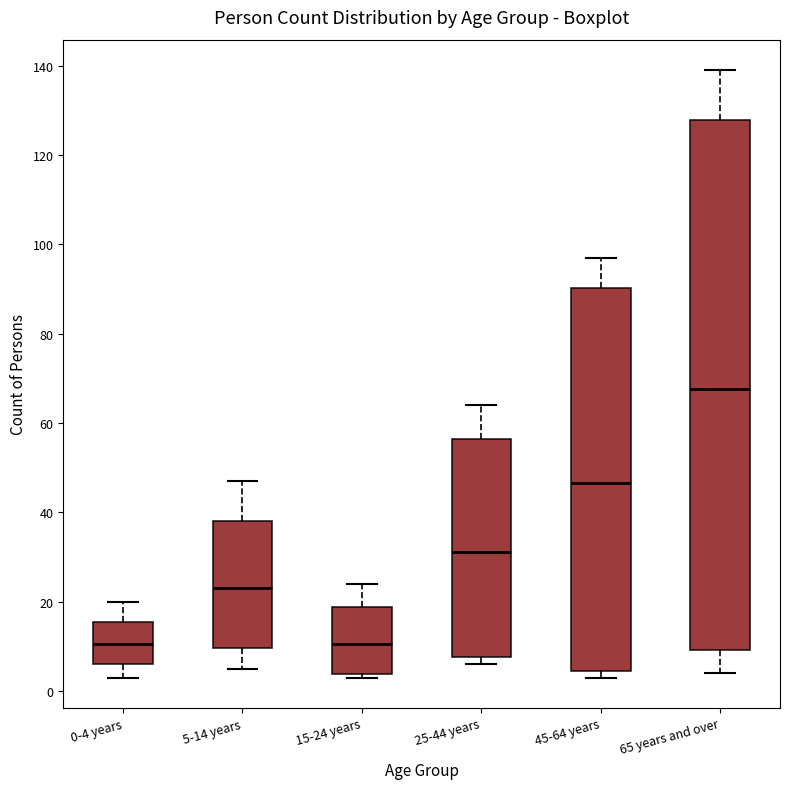

Reading left to right, transcribe this box plot: for each box, give where its median line is, the range the box spans, and where its two whiskers end, as read against the y-axis. The values are not printed on the chart, so give them approximately, as read against the axis.

0-4 years: median 10, box 6 to 16, whiskers 4 to 20
5-14 years: median 24, box 10 to 38, whiskers 6 to 48
15-24 years: median 10, box 4 to 18, whiskers 4 (just below the box's lower edge) to 24
25-44 years: median 32, box 8 to 56, whiskers 6 to 64
45-64 years: median 46, box 4 to 90, whiskers 4 (just below the box's lower edge) to 98
65 years and over: median 68, box 10 to 128, whiskers 4 to 140